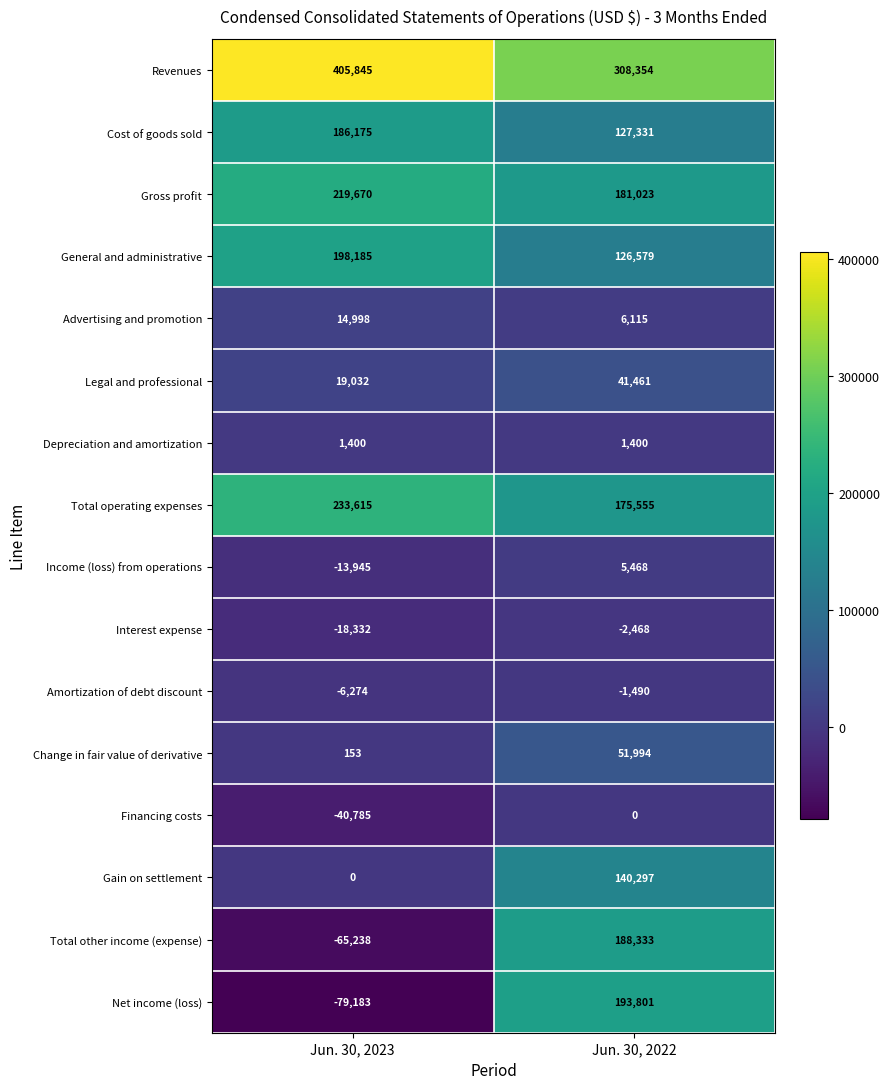

At which label is Revenues closest to 357099?

Jun. 30, 2022